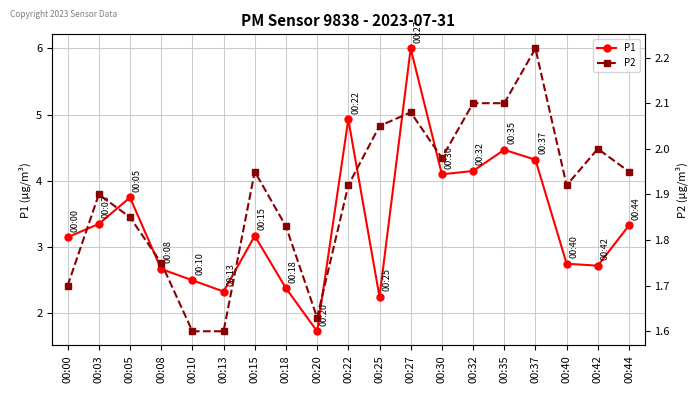

What is the smallest value displayed?

1.6